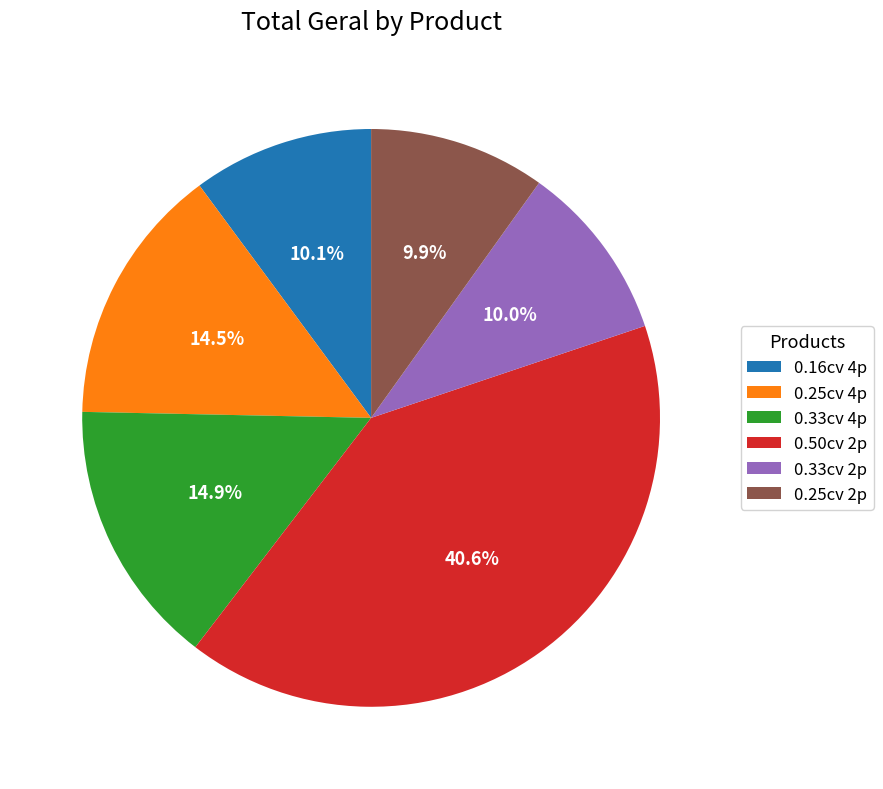

To the nearest percent, what is the average slice percentage?

17%